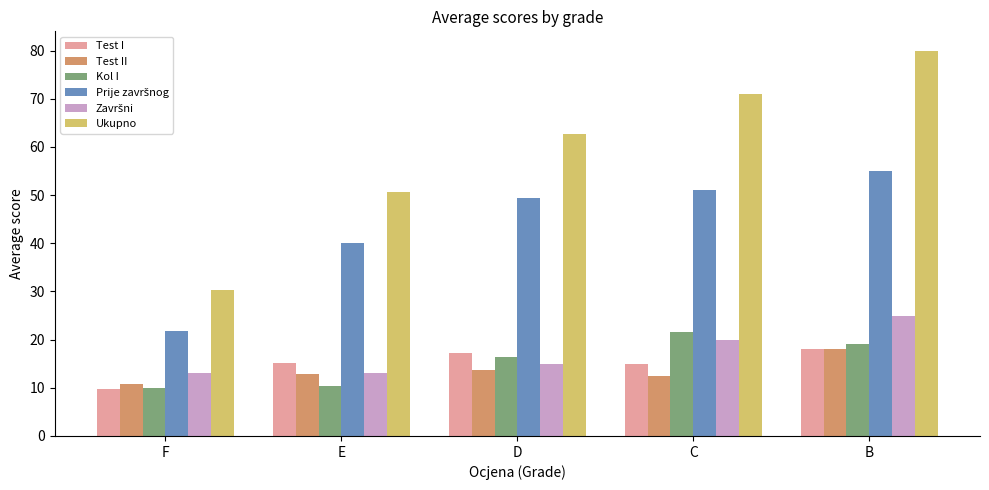

What is the sum of all Ukupno values?

294.6